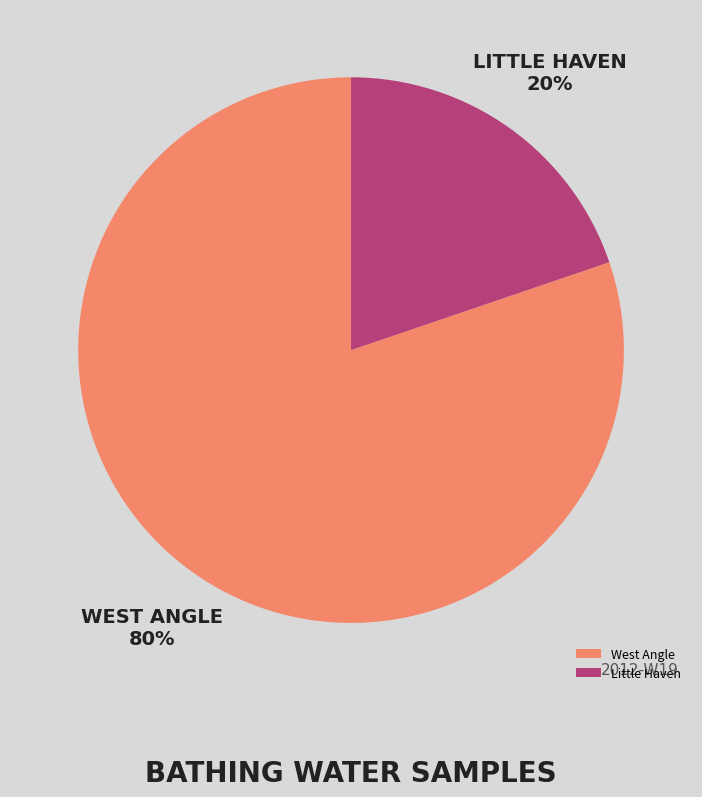

Is it true that Little Haven is 30% of the pie?

False